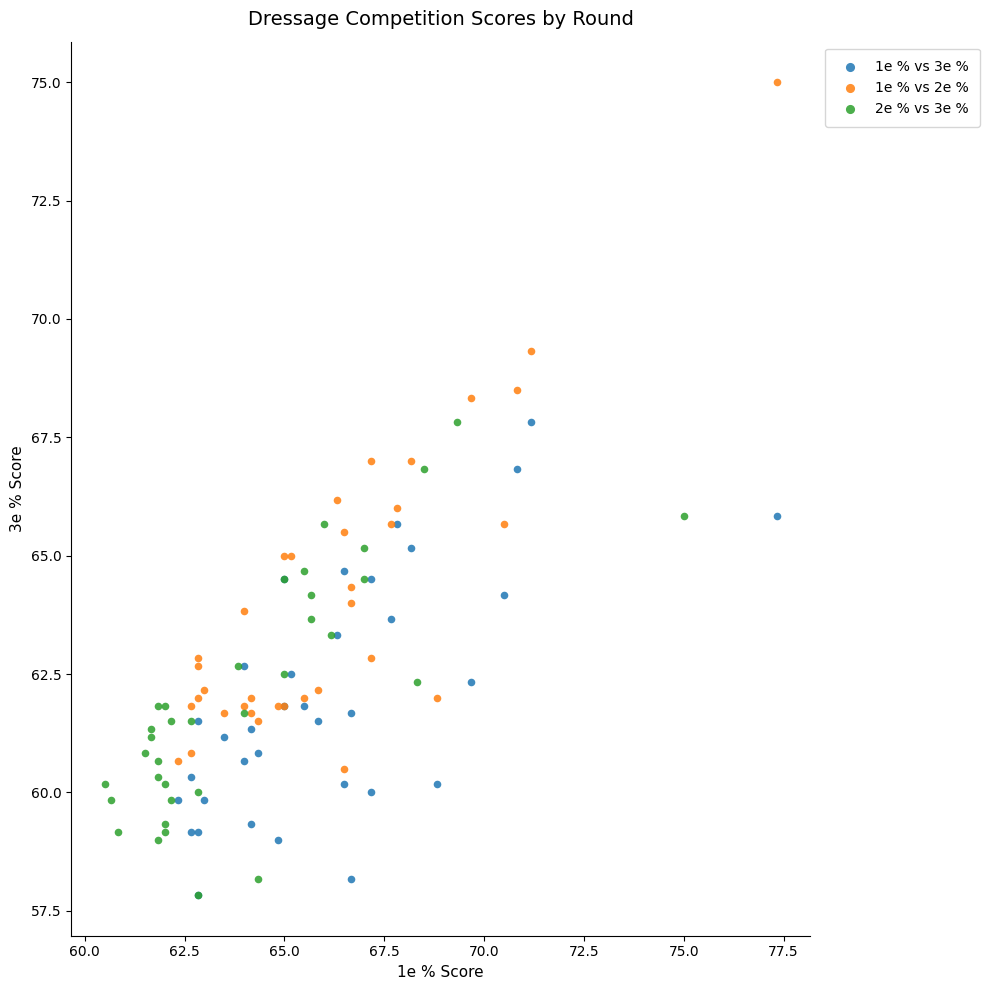

Which series contains the highest Y value?

1e % vs 2e %